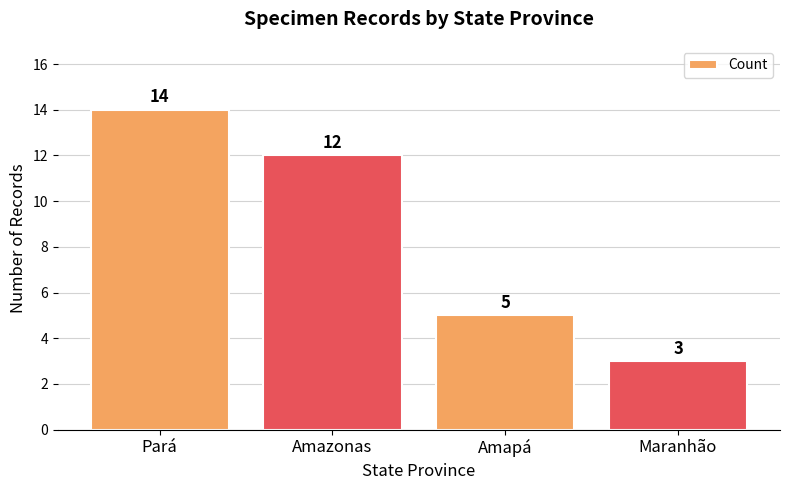

What is the minimum value shown in the chart?

3